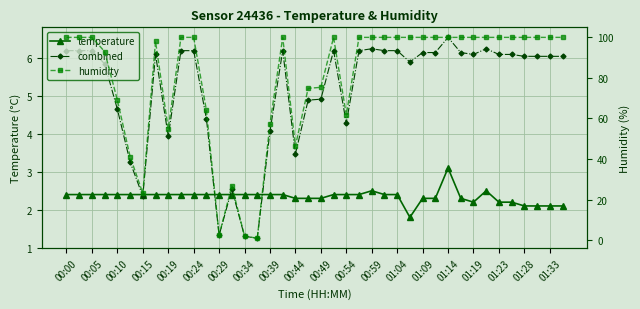

Between 28 and 01:23, which is larger?

01:23